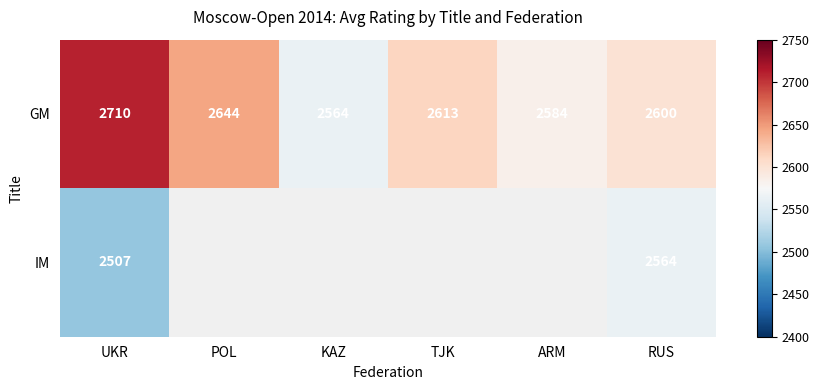

What is the approximate value of GM at UKR, to the nearest 10?

2710